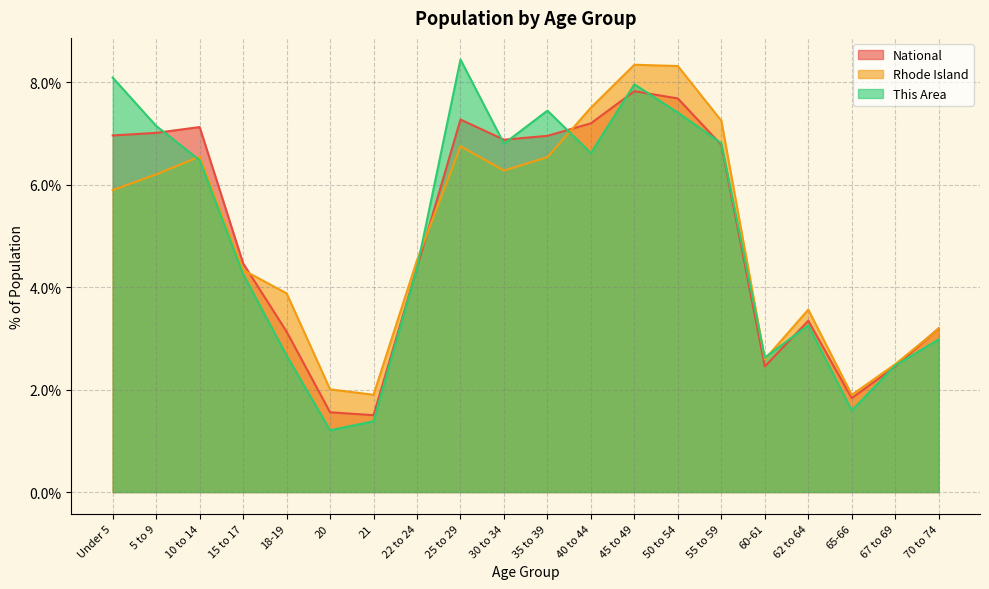

How many values in the National series are below 6?

10